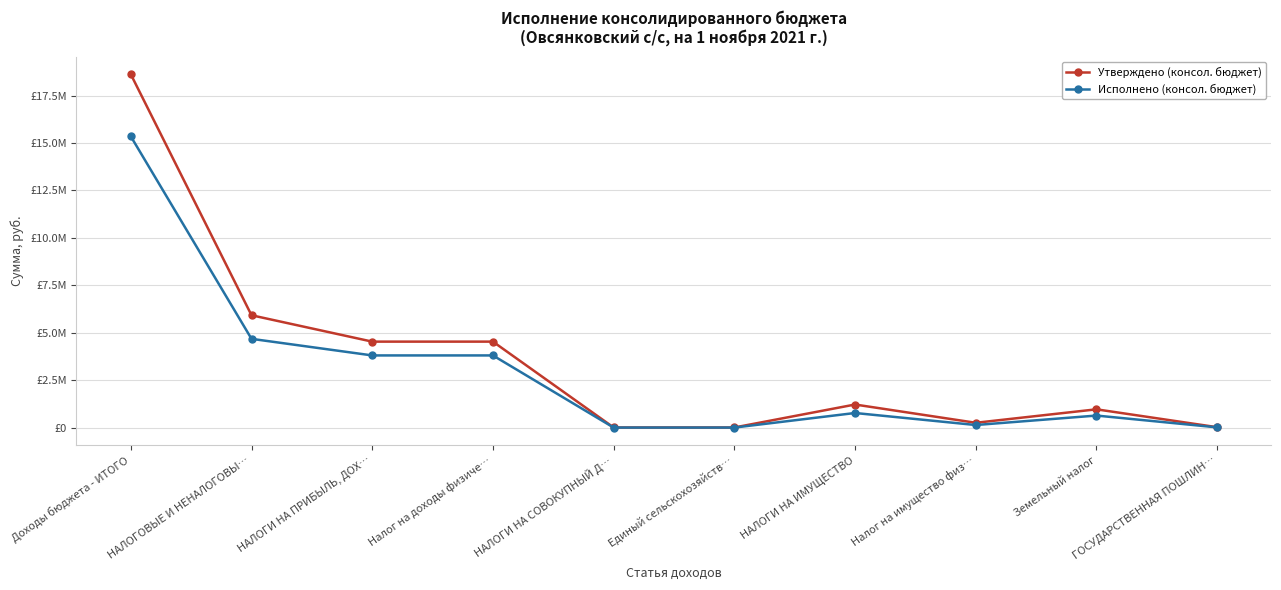

Does the chart have visible grid lines?

Yes